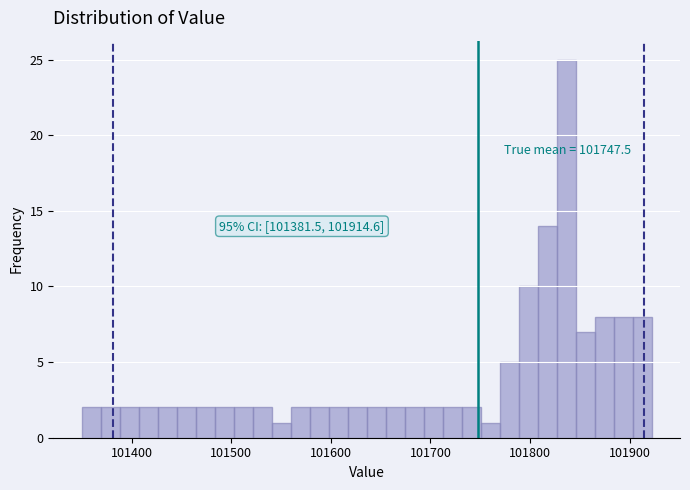

Around what value on the x-axis is the tallest bar? Give the approximate position of its centre, as read against the axis.

101840